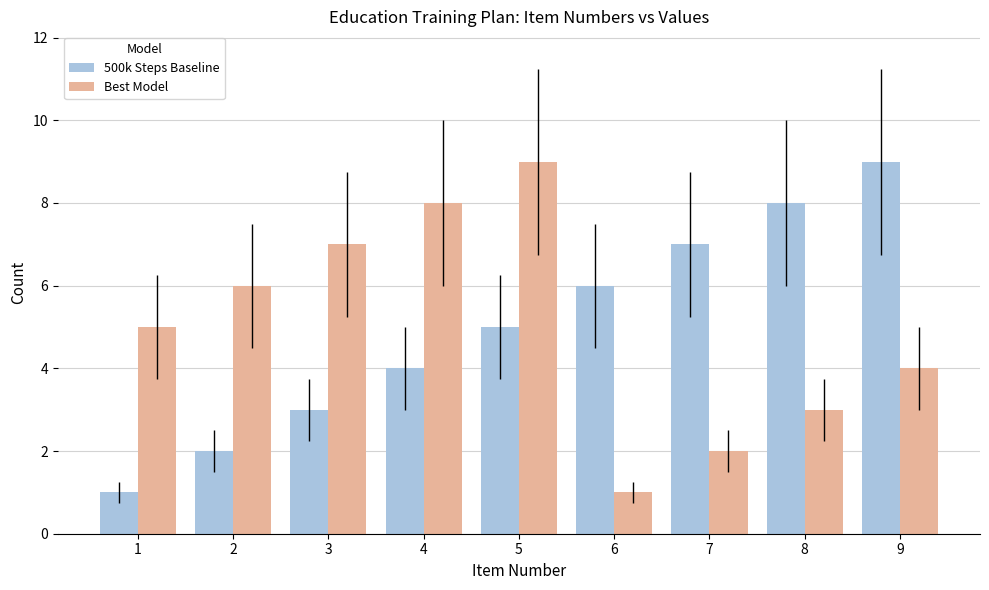

Rank the series at 4 from lowest to highest value.

500k Steps Baseline, Best Model